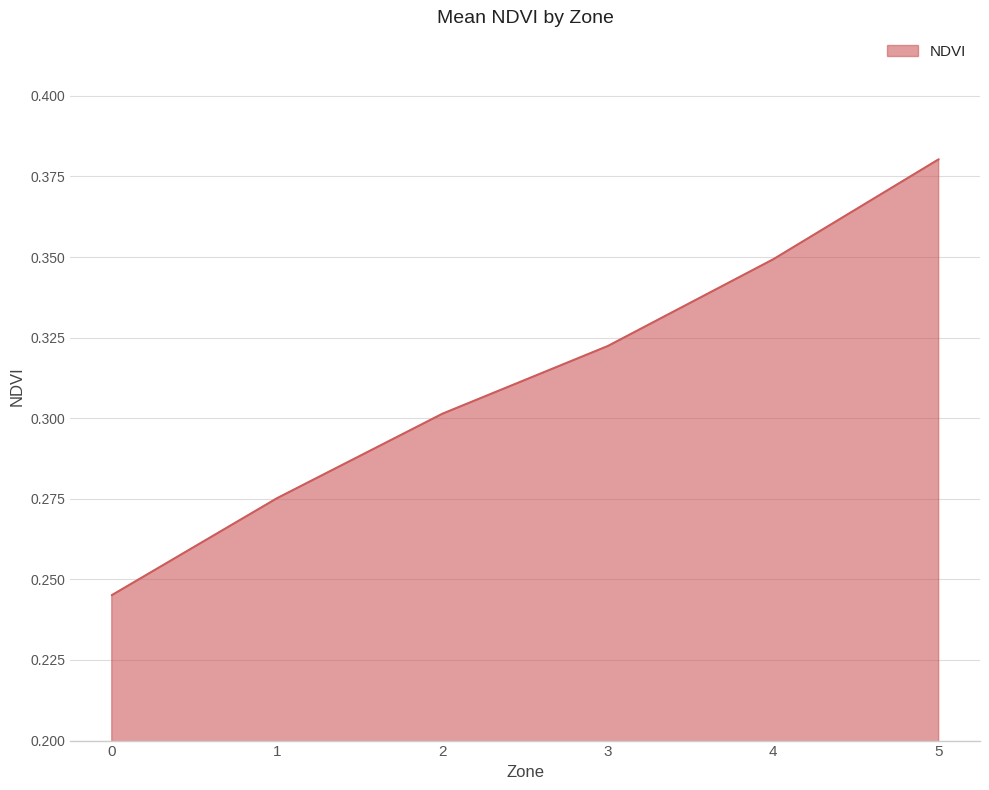

True or false: the data shows 0.3 at 4.

True